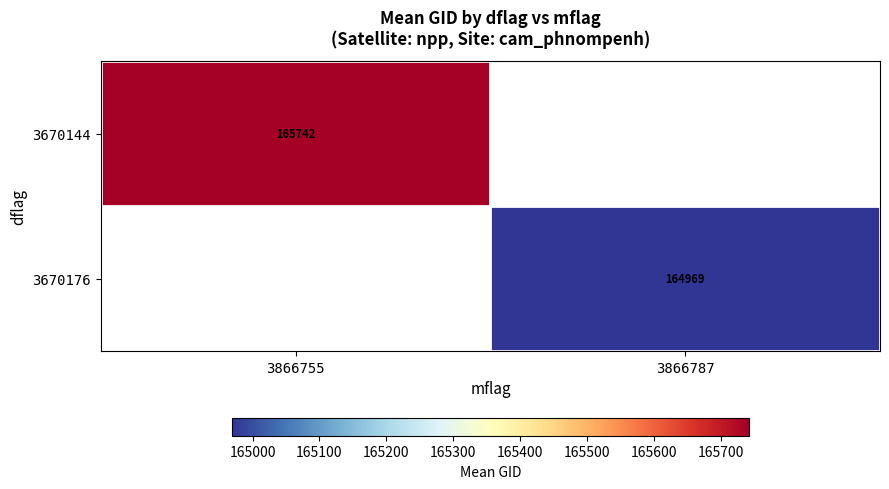

At which category does the chart reach its peak across all series?

3866755